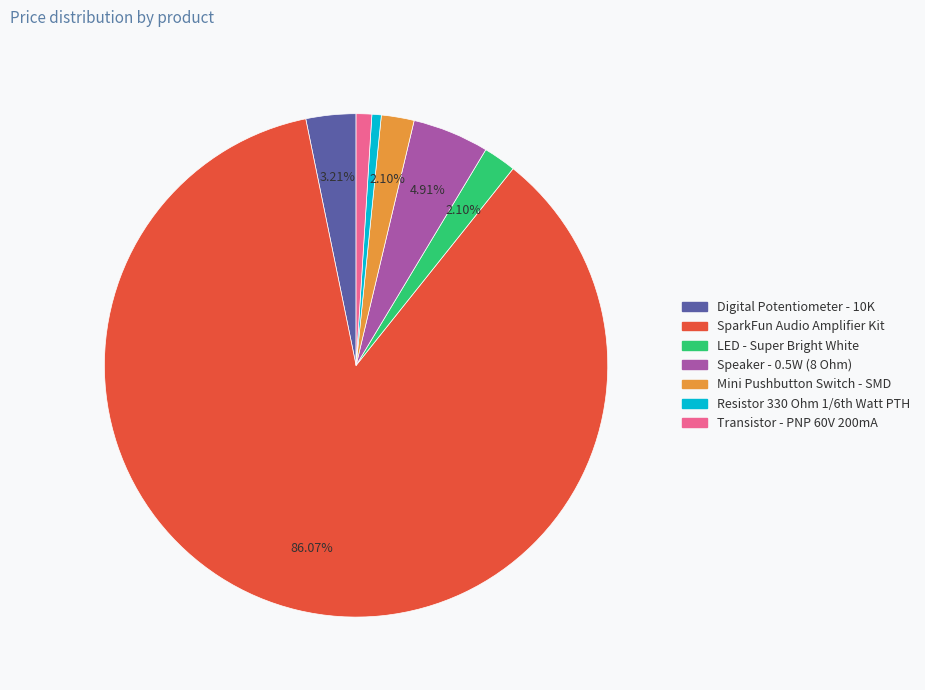

Is there any slice that represents more than half of the pie?

Yes